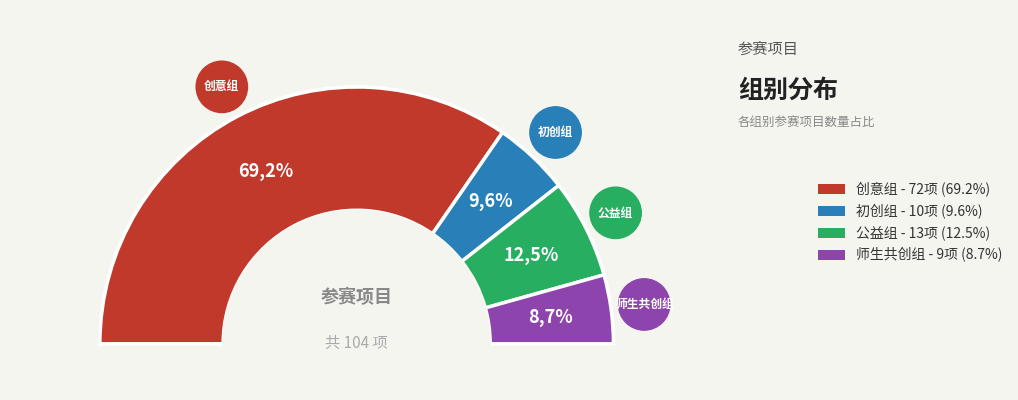

Is it true that 初创组 is 15% of the pie?

False